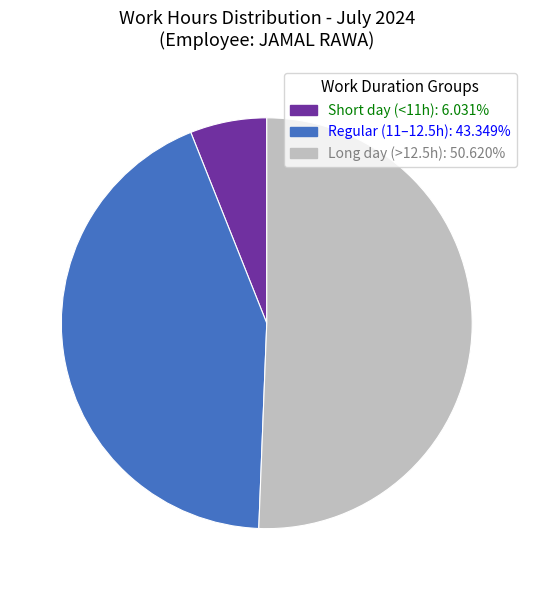

Is Long day (>12.5h): 50.620% the majority of the pie?

Yes